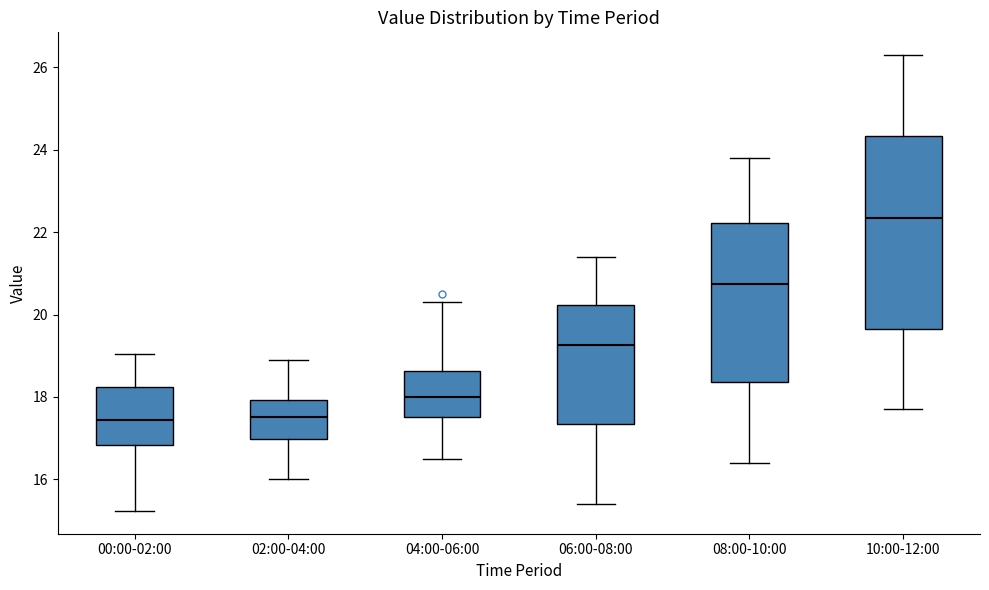

Where does the median line of the box for 08:00-10:00 sit on the y-axis? The values are not printed on the chart, so give them approximately, as read against the axis.

20.8